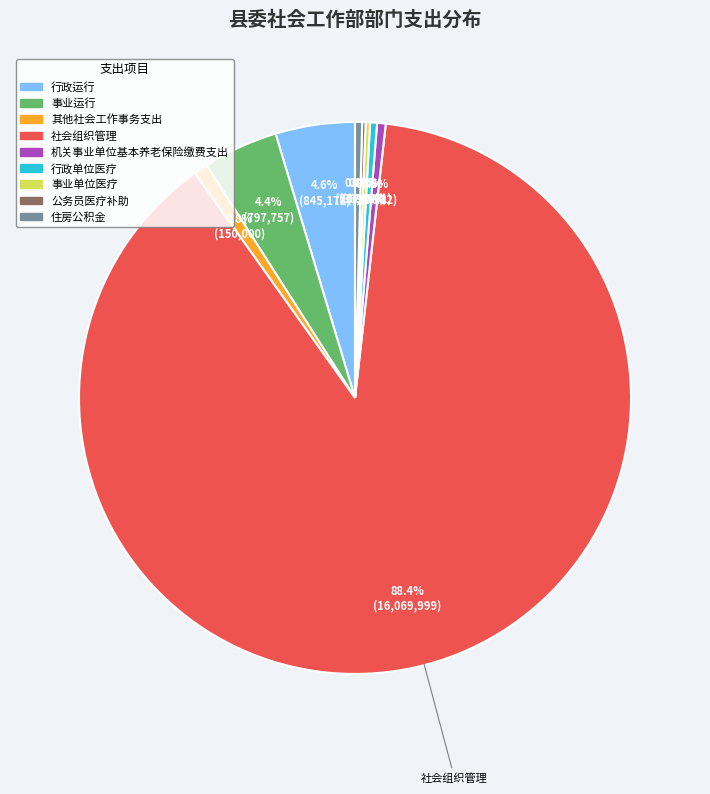

True or false: 社会组织管理 accounts for 95% of the total.

False